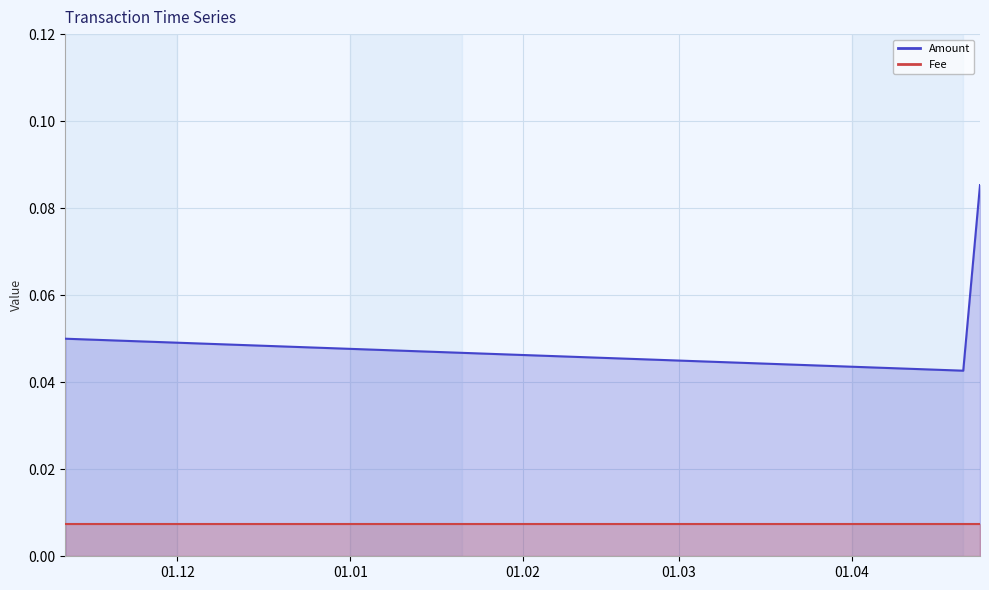

Is it true that the value at 2019-04-21 00:21:44 is 0.0?

True